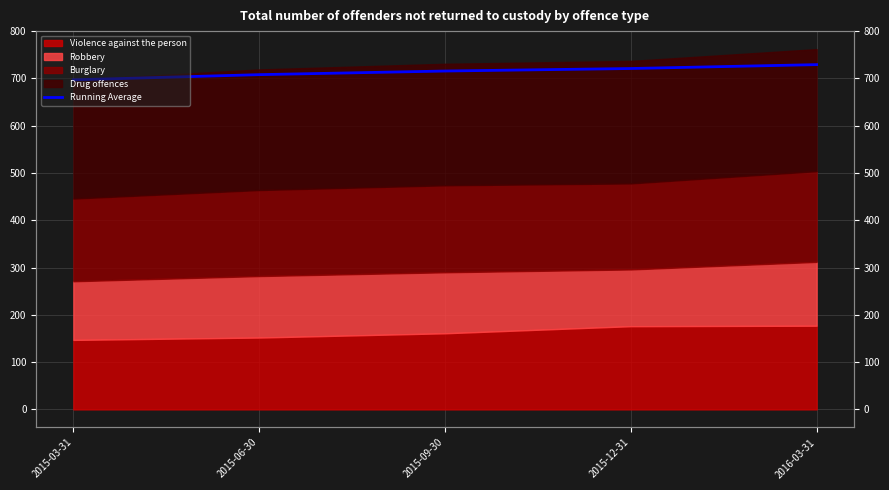

How many lines are shown in the chart?

1